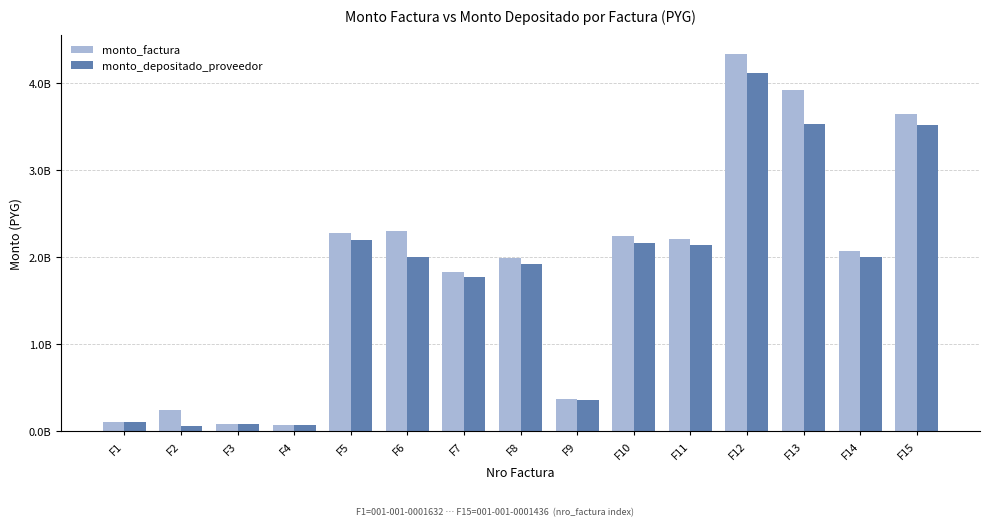

What are all the series names shown in the legend?

monto_factura, monto_depositado_proveedor